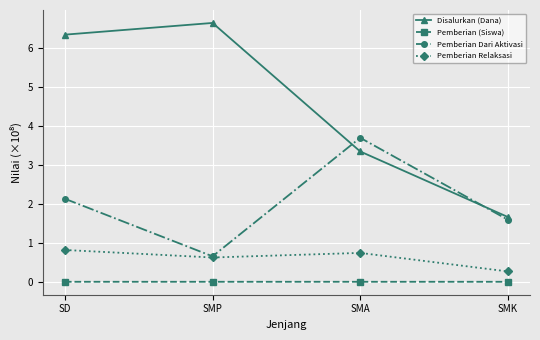

What are all the series names shown in the legend?

Disalurkan (Dana), Pemberian (Siswa), Pemberian Dari Aktivasi, Pemberian Relaksasi